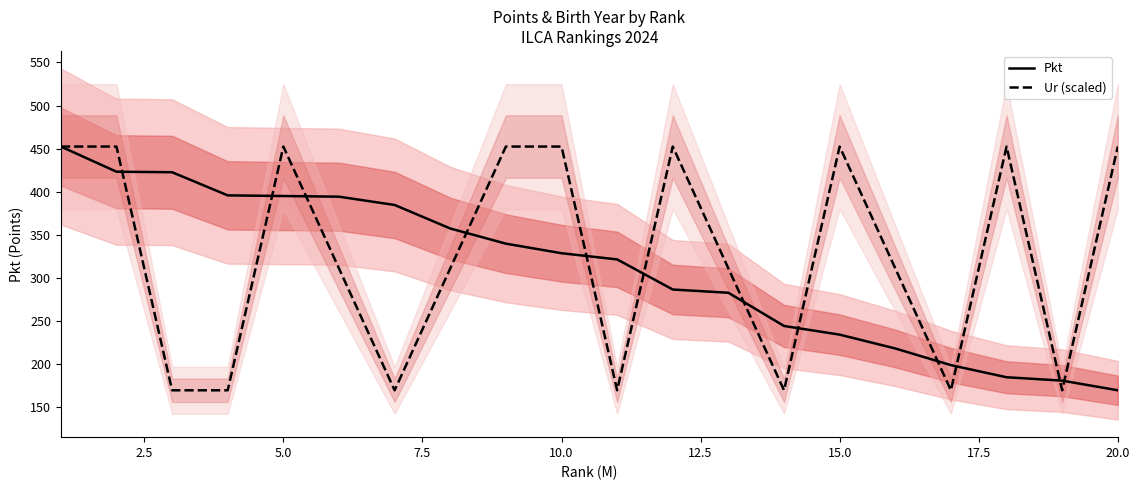

The Pkt series shows 328.8 at 10.0. True or false?

True